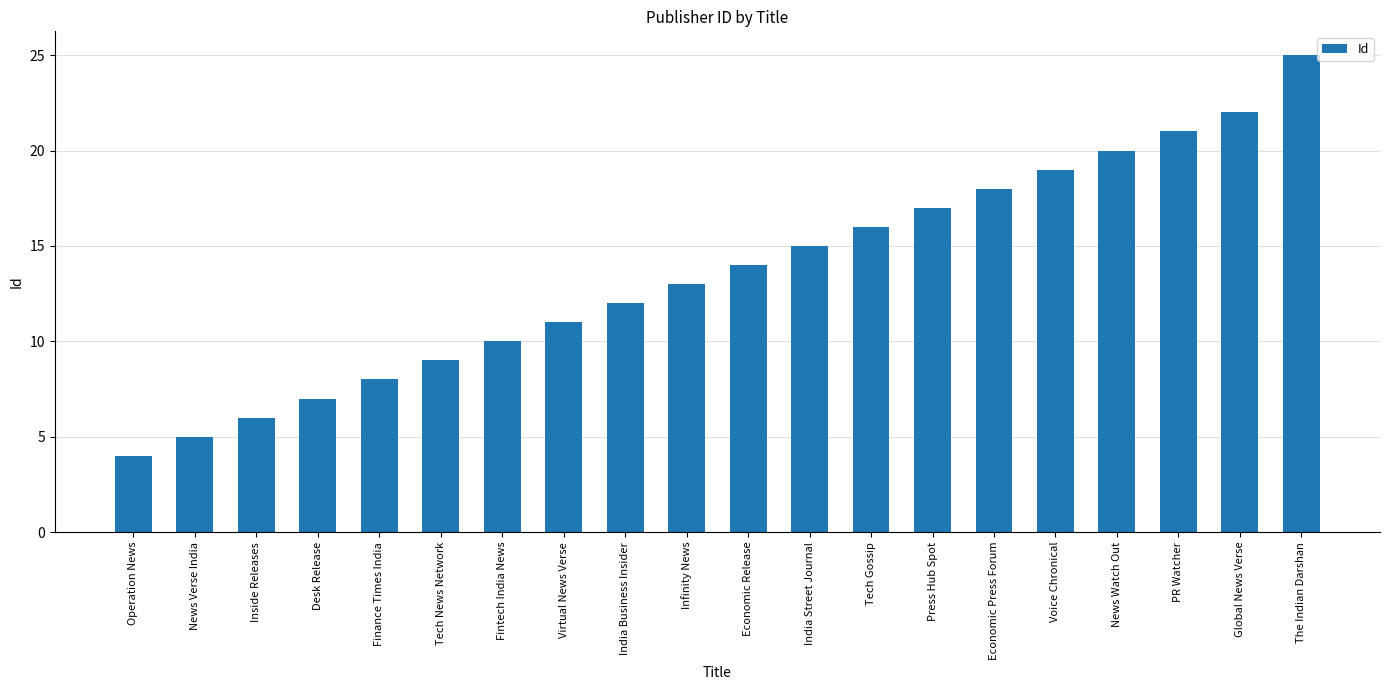

Read the value at Voice Chronical.

19